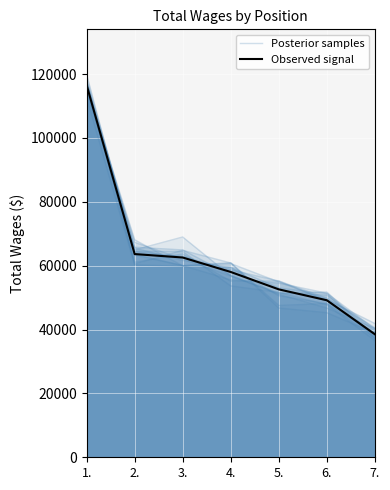

Between 2. and 5., which series saw the biggest shift?

Posterior samples